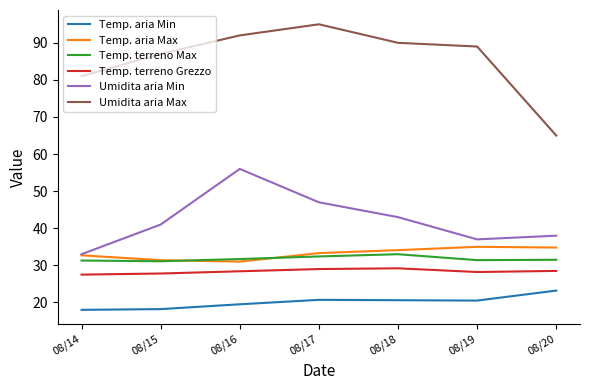

What is the smallest value displayed?

18.0